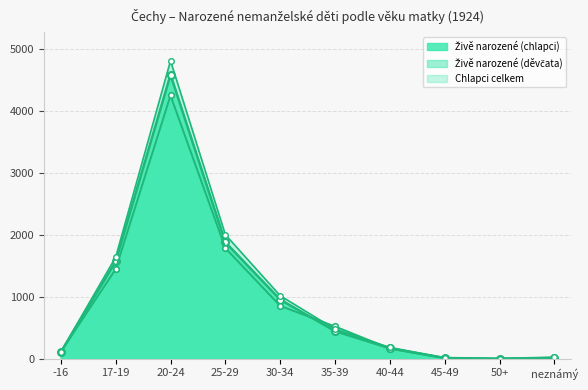

List the series in order of their overall mean, lowest first.

Živě narozené (děvčata), Živě narozené (chlapci), Chlapci celkem